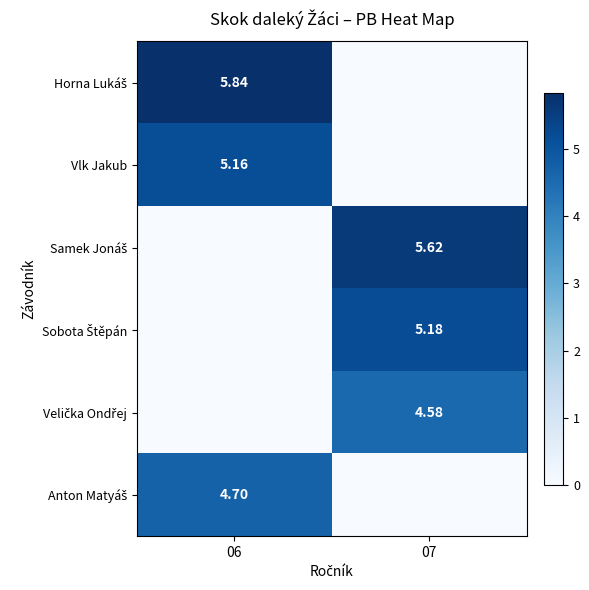

The Velička Ondřej series shows 4.6 at 07. True or false?

True